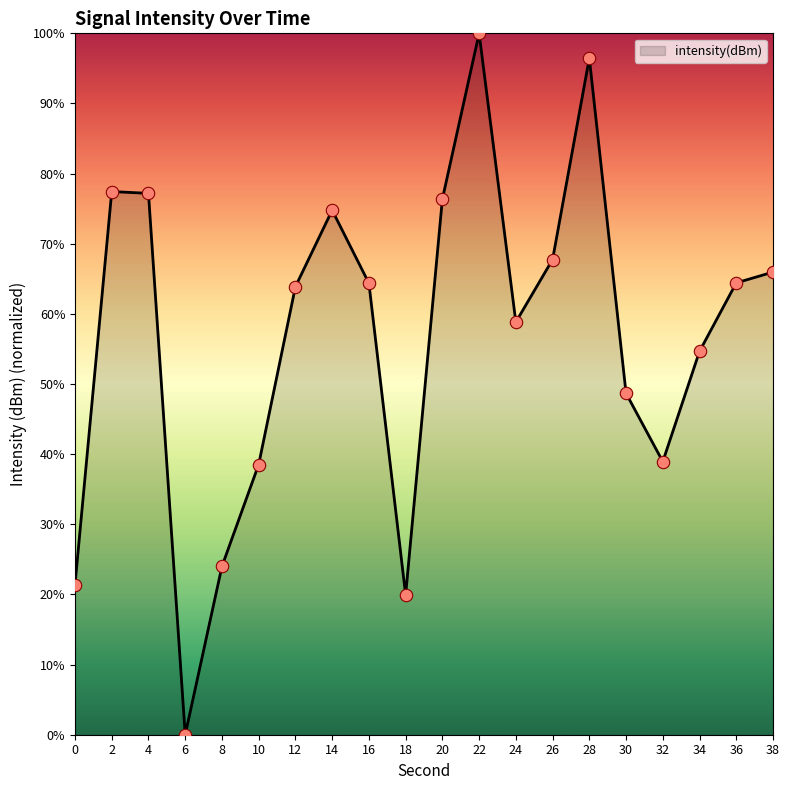

Between 32 and 34, which is larger?

34